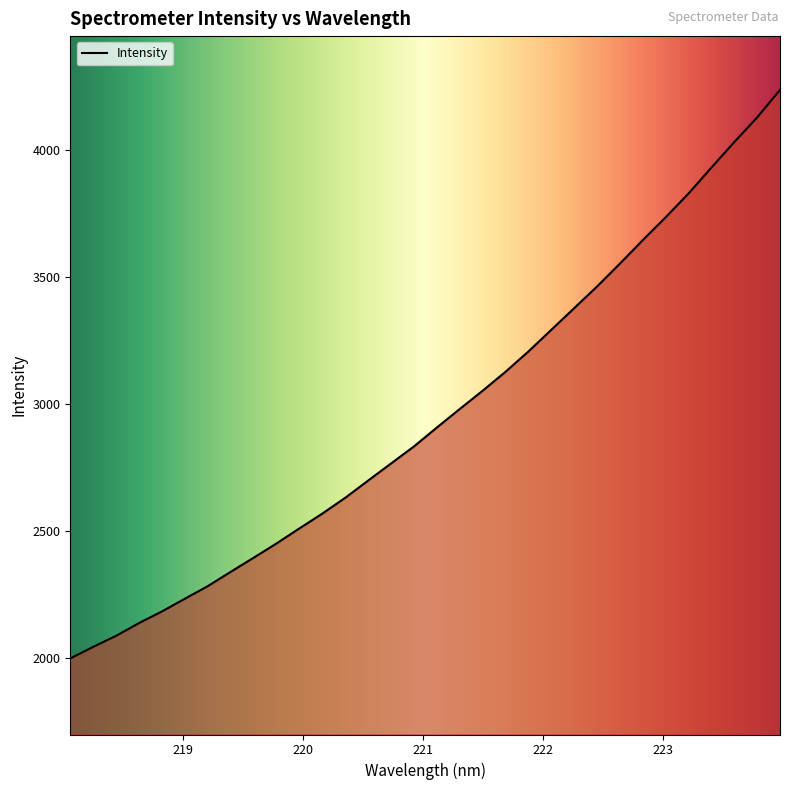

What is the difference between the maximum and minimum values?

2239.1